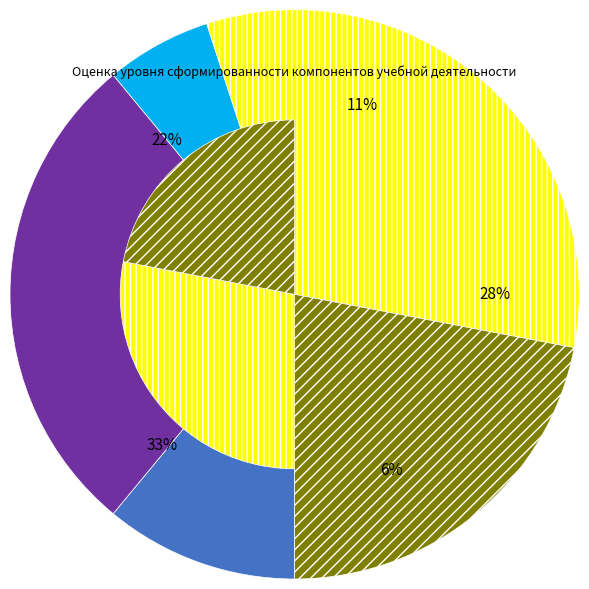

Which category has the smallest portion of the pie?

6%